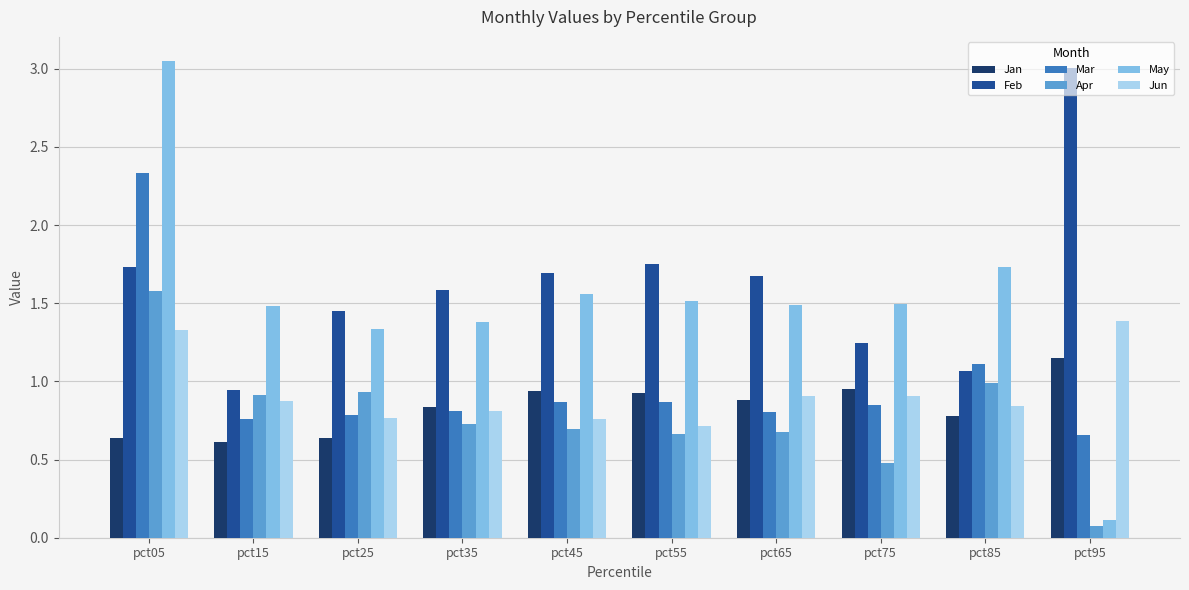

Are the bars horizontal?

No